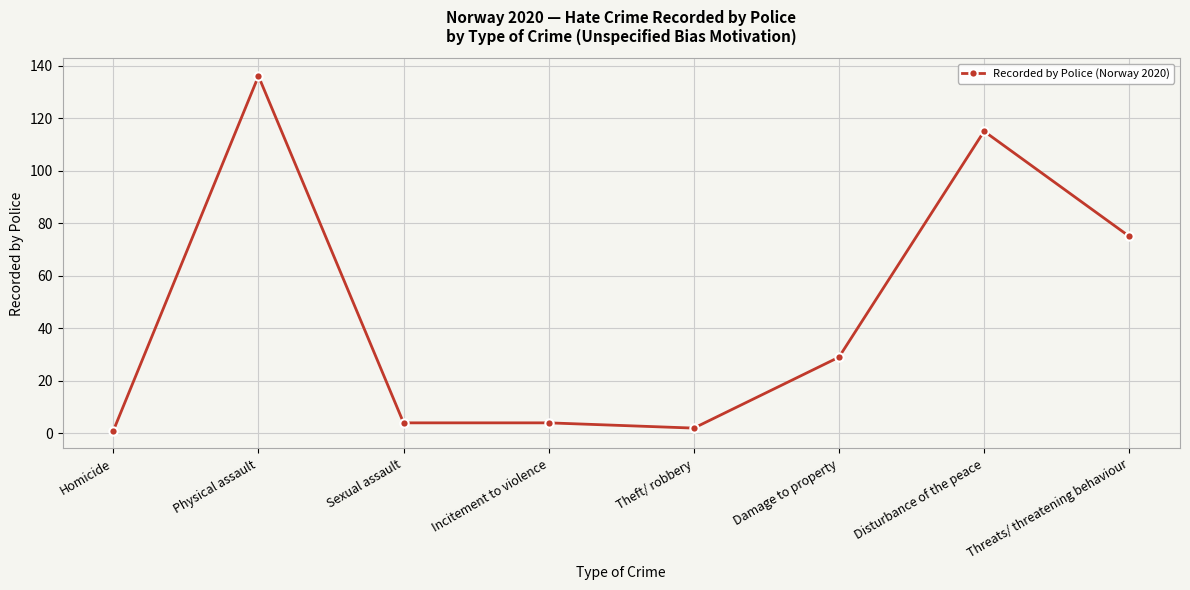

At which label is the value closest to 68?

Threats/ threatening behaviour